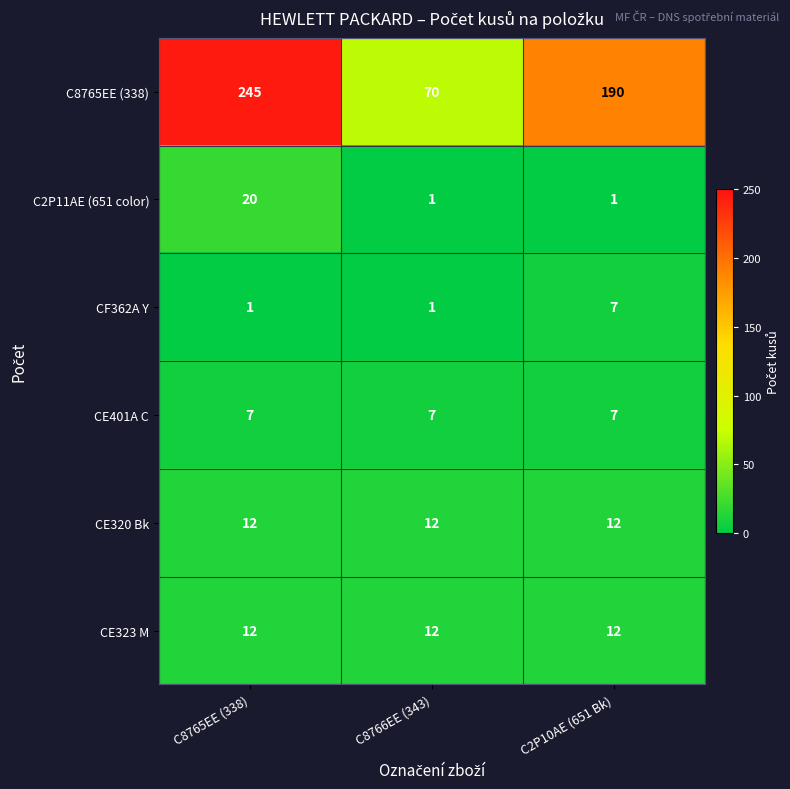

List the labels in order of C8765EE (338) value, smallest first.

C8766EE (343), C2P10AE (651 Bk), C8765EE (338)